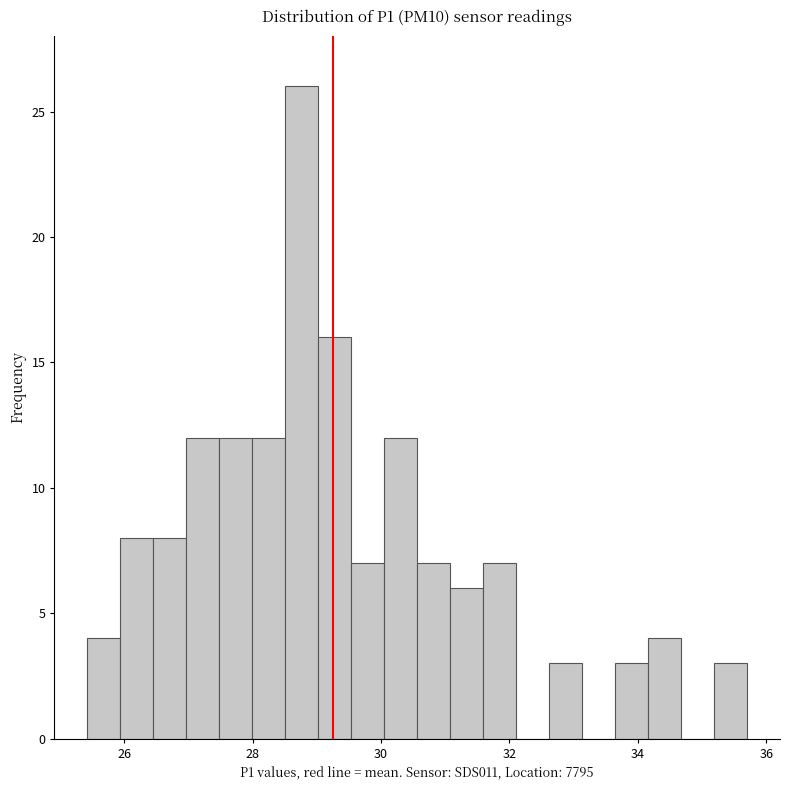

Read against the x-axis, roughly where is the centre of the tallest bar?

28.8